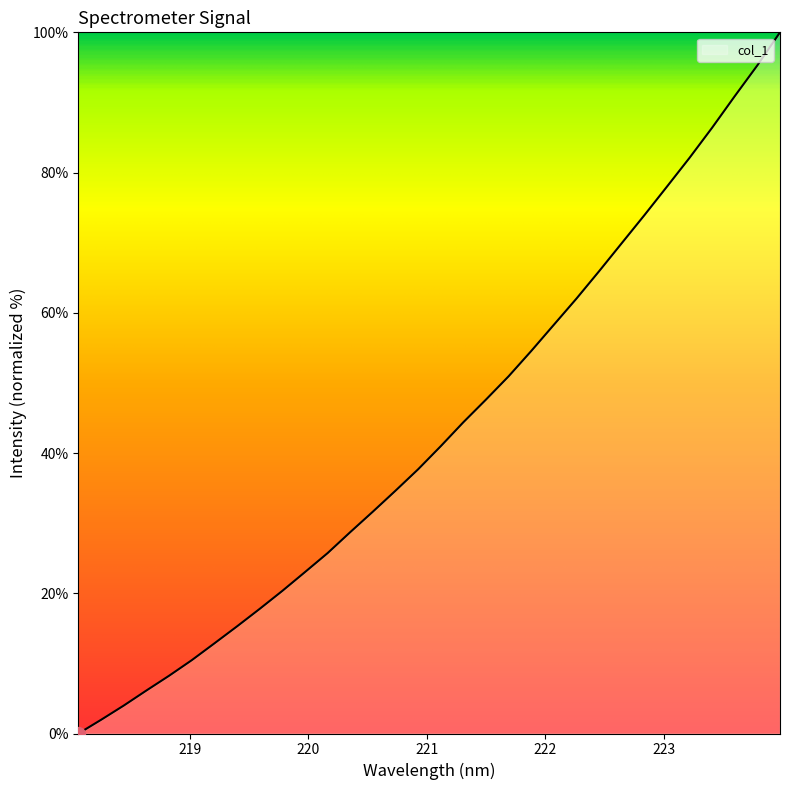

What is the difference between the maximum and minimum values?

100.0